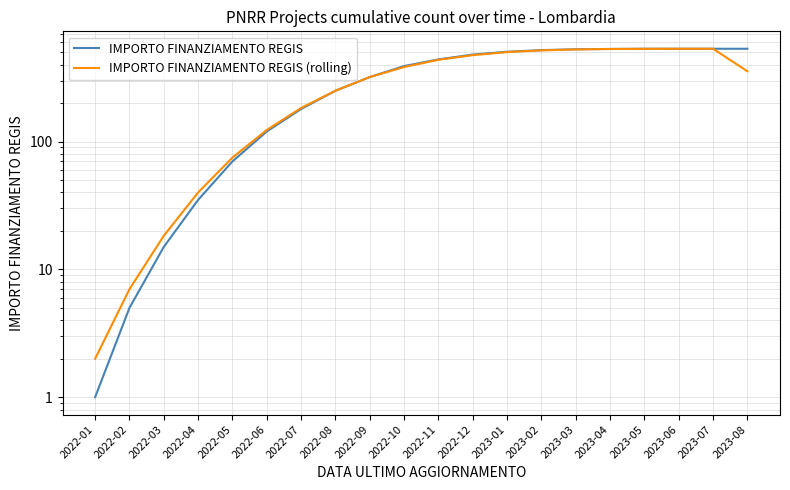

After their last crossing, which series has the higher values: IMPORTO FINANZIAMENTO REGIS or IMPORTO FINANZIAMENTO REGIS (rolling)?

IMPORTO FINANZIAMENTO REGIS